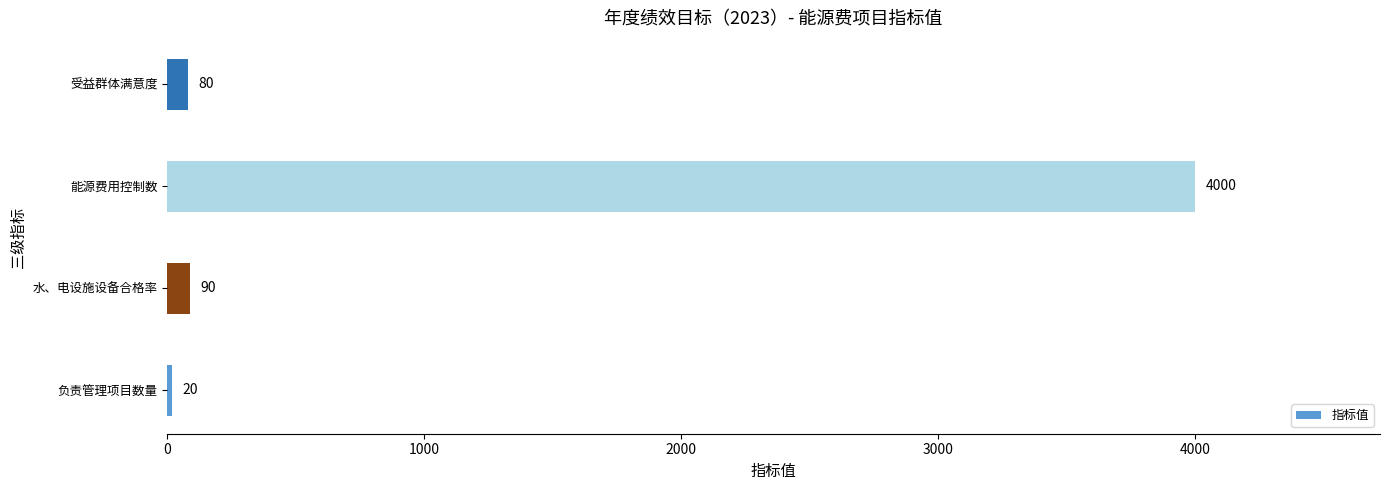

What value does the data have at 水、电设施设备合格率, to the nearest 10?

90